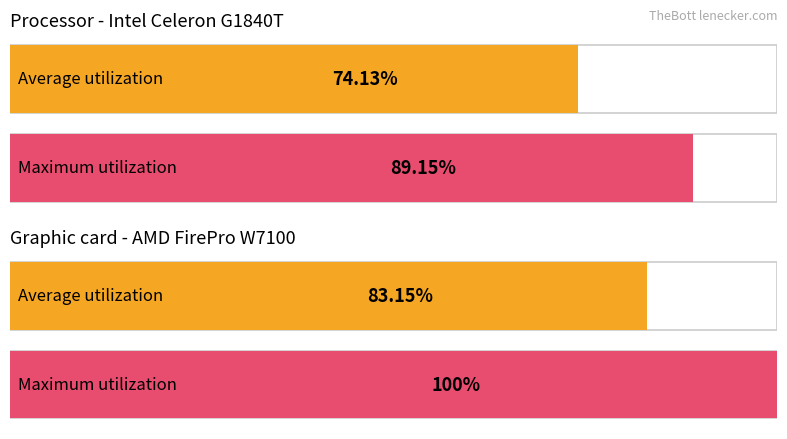

The Maximum utilization series shows 5.8 at 4. True or false?

False